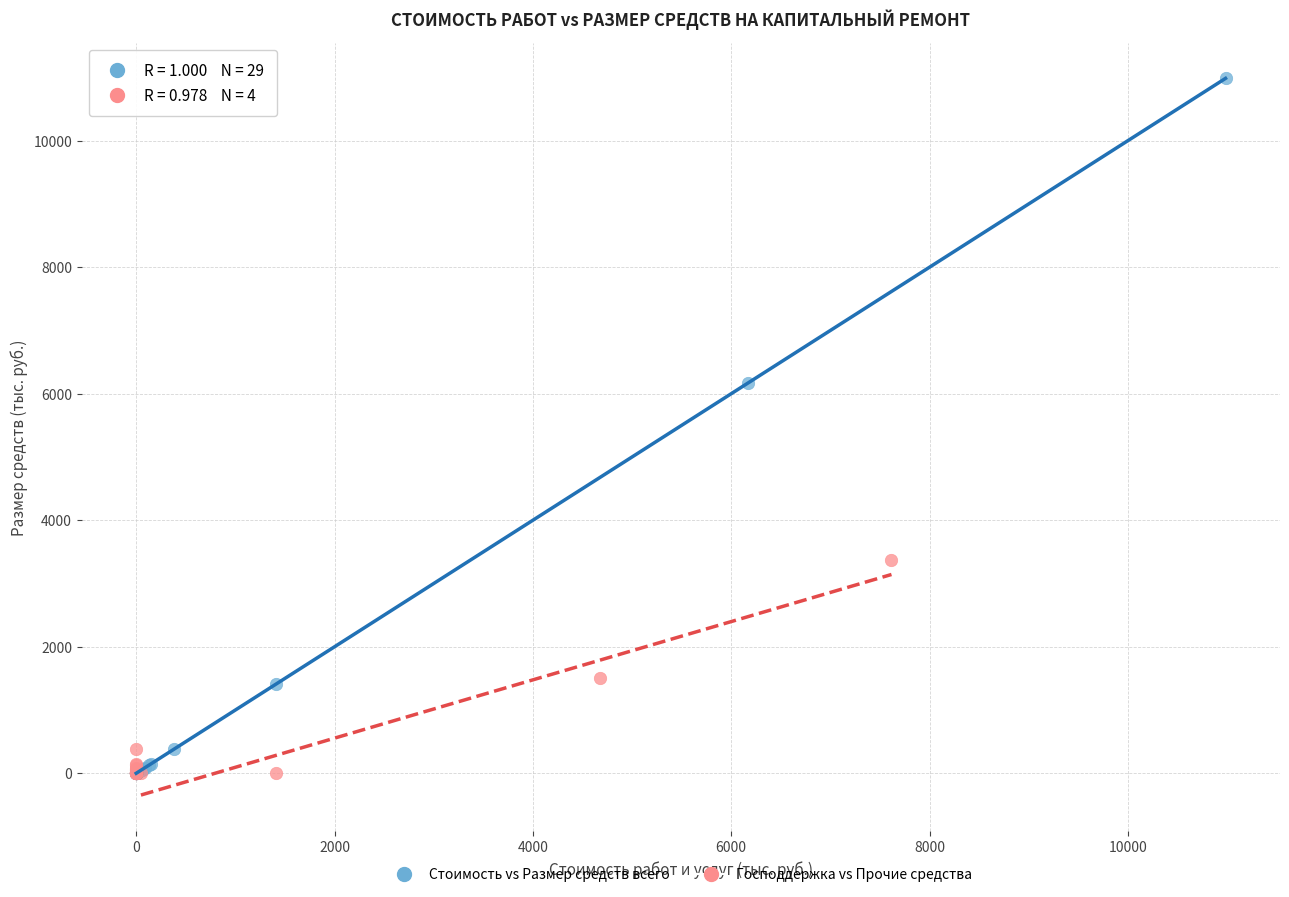

Which series reaches the maximum Y coordinate?

Стоимость vs Размер средств всего